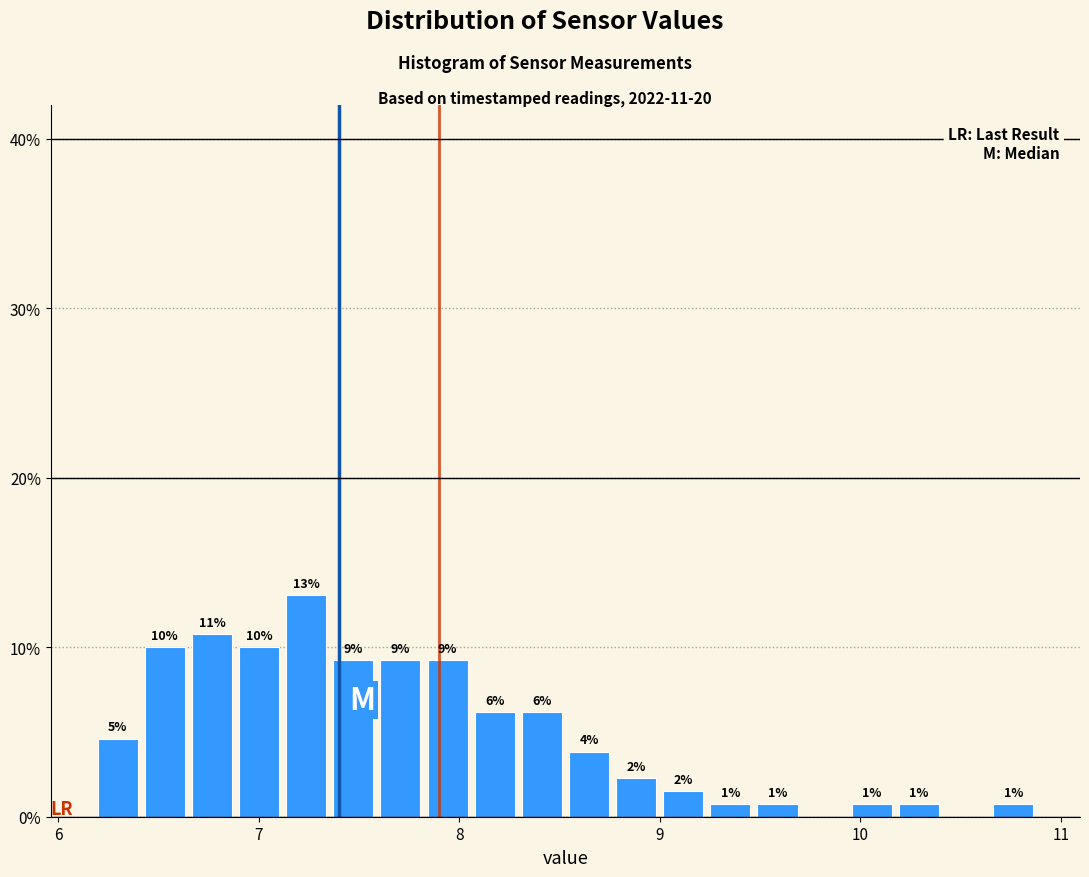

Around what value on the x-axis is the tallest bar? Give the approximate position of its centre, as read against the axis.

7.2